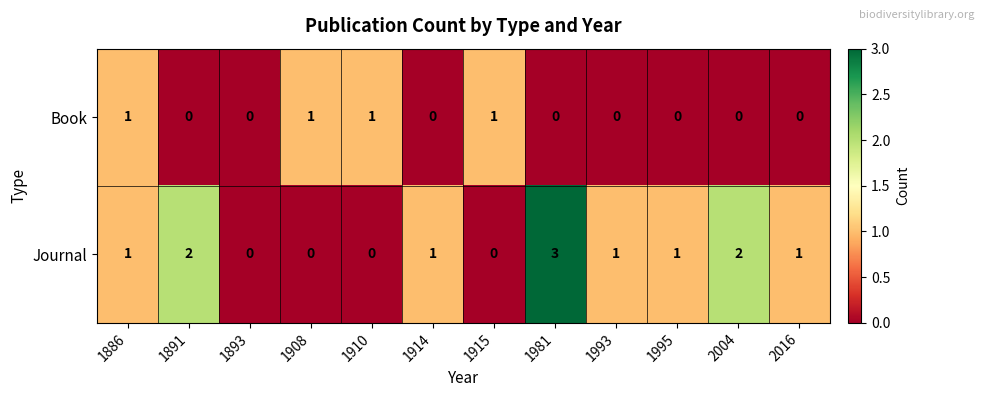

Reading left to right, what are all the values shown in this chart?

Book: 1886=1	1891=0	1893=0	1908=1	1910=1	1914=0	1915=1	1981=0	1993=0	1995=0	2004=0	2016=0
Journal: 1886=1	1891=2	1893=0	1908=0	1910=0	1914=1	1915=0	1981=3	1993=1	1995=1	2004=2	2016=1